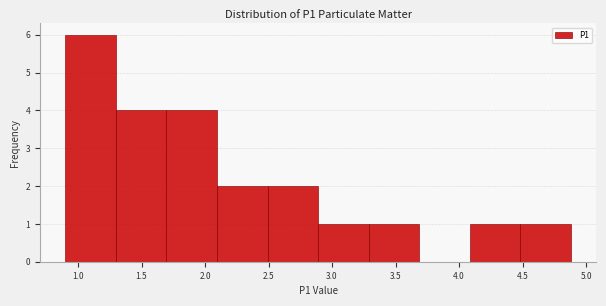

What is the height of the bar covering 4.5 to 4.9 on the x-axis? Neither the bar edges nor the heights are printed on the chart, so give them approximately, as read against the axes.

1